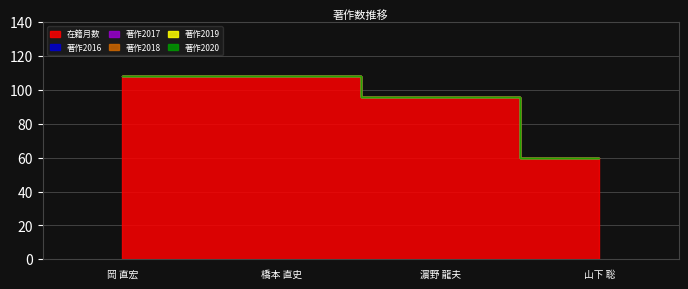

Rank the series at 濵野 龍夫 from lowest to highest value.

著作2016, 著作2017, 著作2018, 著作2019, 著作2020, 在籍月数